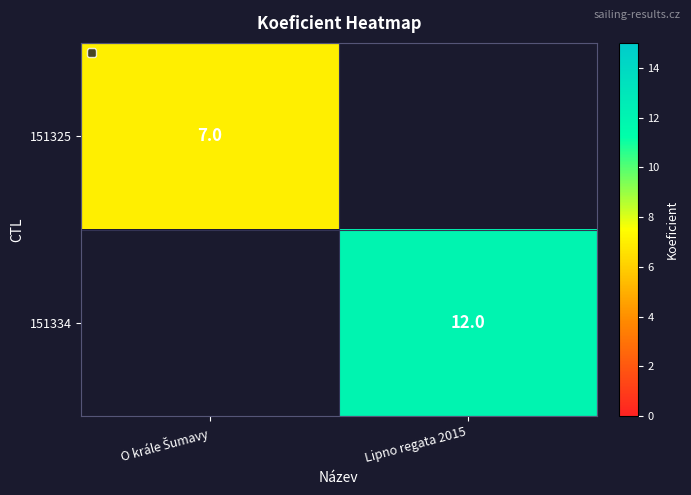

Which has a higher value, O krále Šumavy or Lipno regata 2015?

Lipno regata 2015